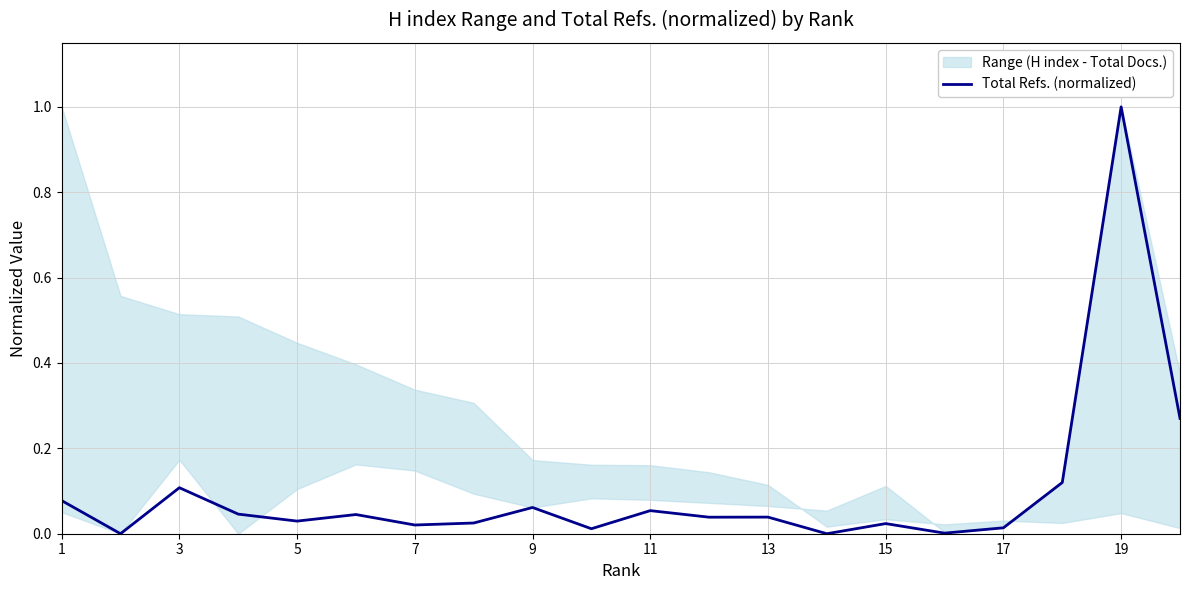

Which category has the highest value in the Total Refs. (normalized) series?

19